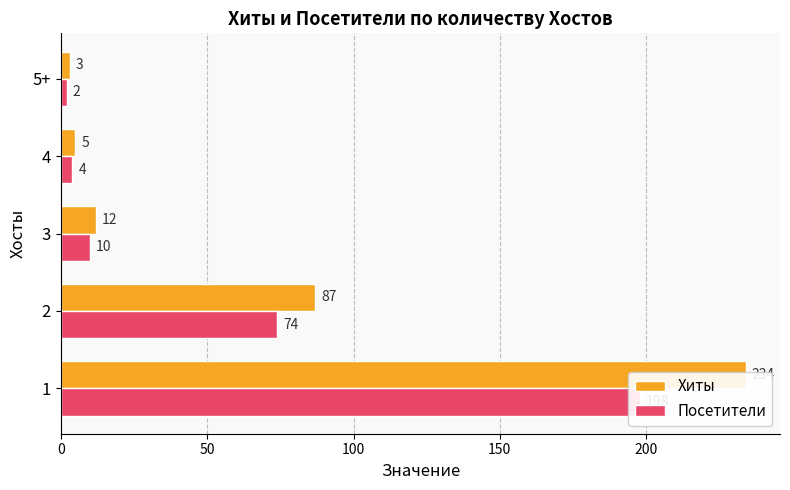

List the series in order of their peak value, lowest first.

Посетители, Хиты